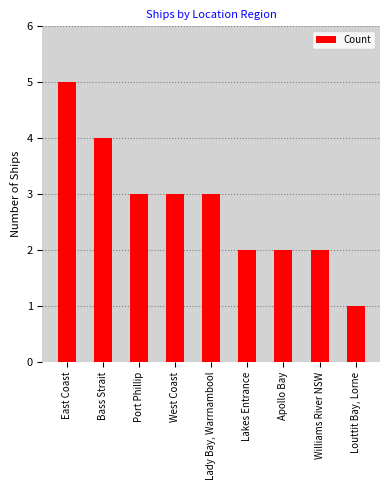

Reading right to left, extract all data points from this chart.

Louttit Bay, Lorne=1	Williams River NSW=2	Apollo Bay=2	Lakes Entrance=2	Lady Bay, Warrnambool=3	West Coast=3	Port Phillip=3	Bass Strait=4	East Coast=5